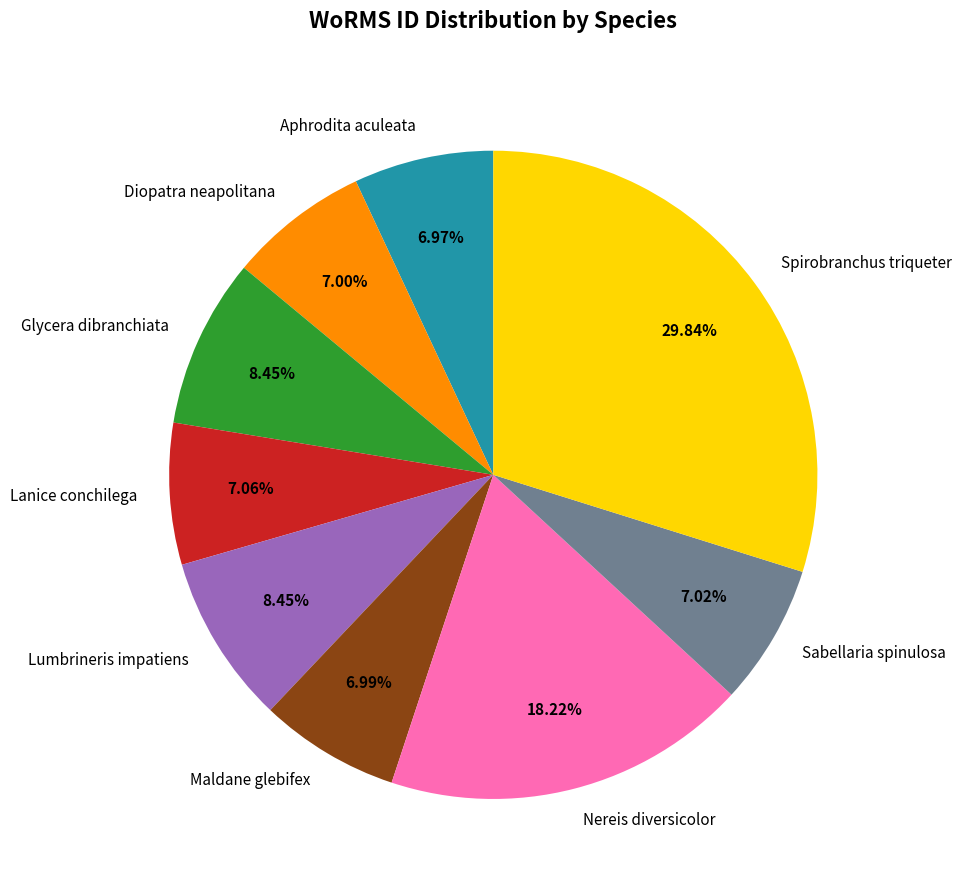

True or false: Sabellaria spinulosa accounts for 7% of the total.

True